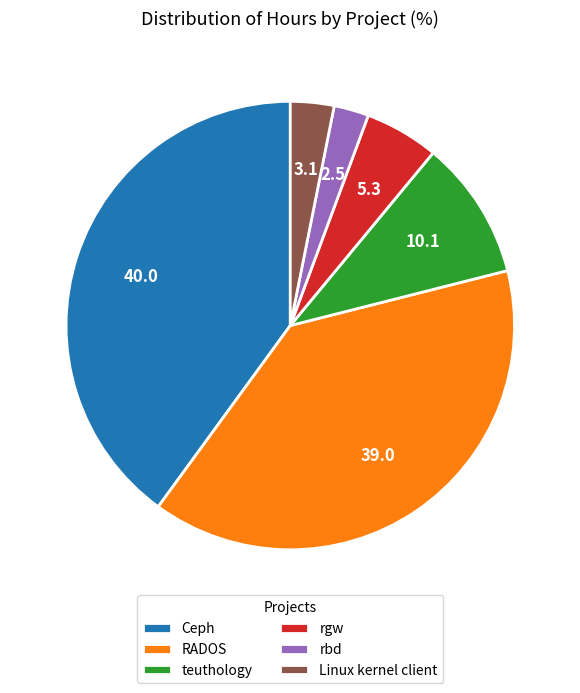

Rank the categories by value from lowest to highest.

rbd, Linux kernel client, rgw, teuthology, RADOS, Ceph